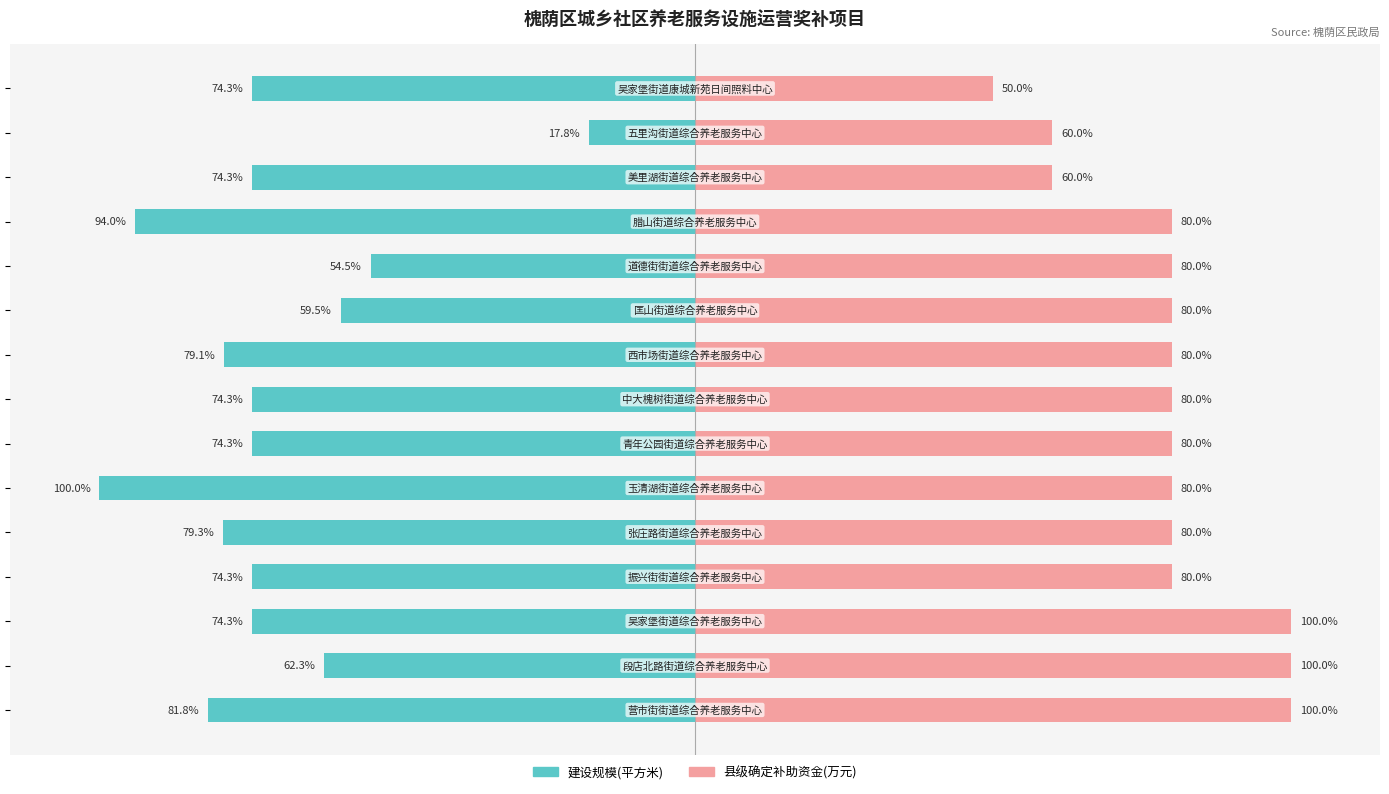

List the series in order of their peak value, lowest first.

建设规模(平方米), 县级确定补助资金(万元)